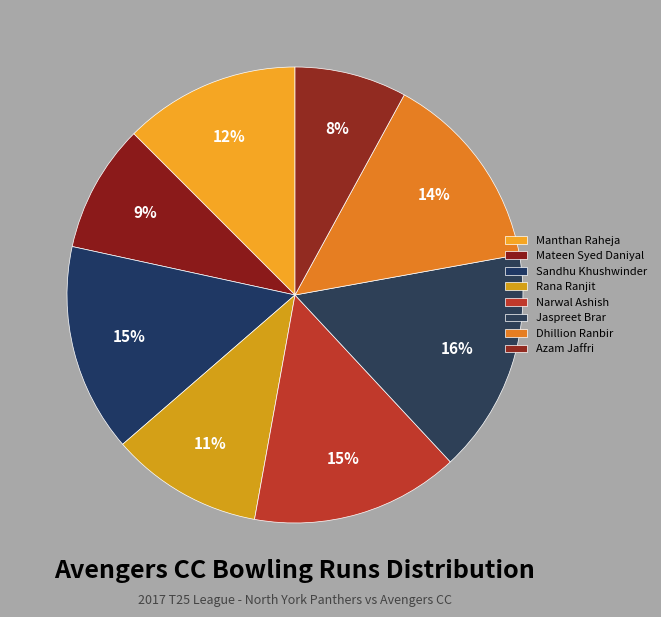

What percentage is the Jaspreet Brar slice, to the nearest percent?

16%